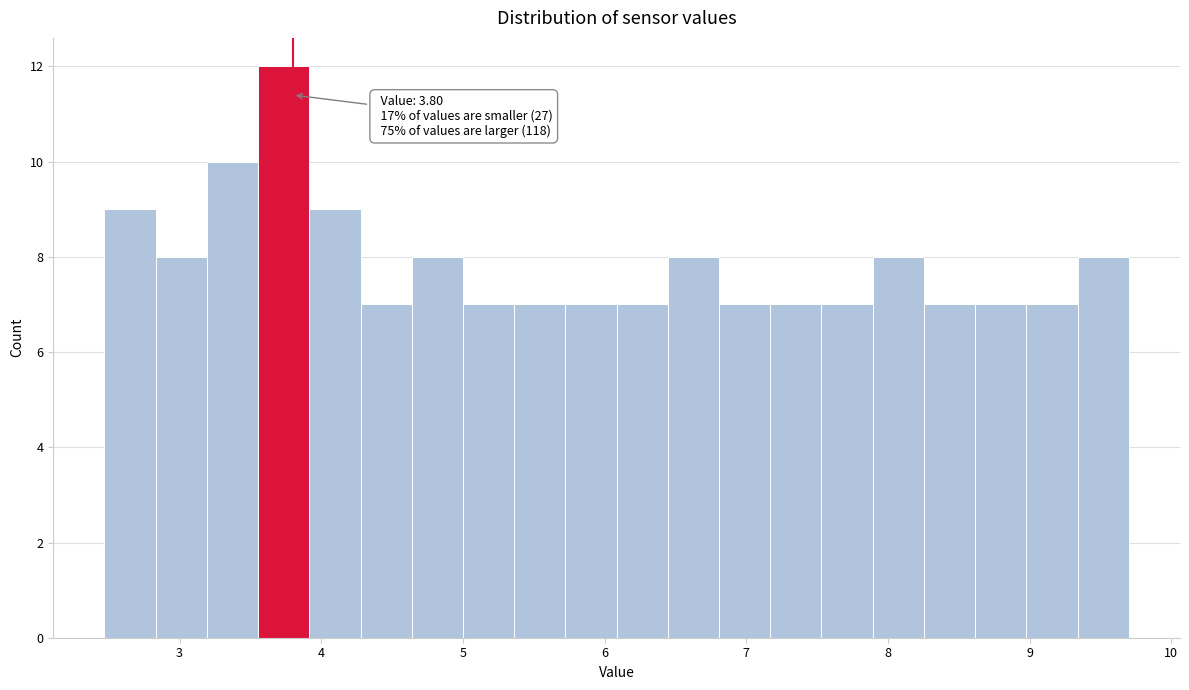

Read against the x-axis, roughly where is the centre of the tallest bar?

3.7